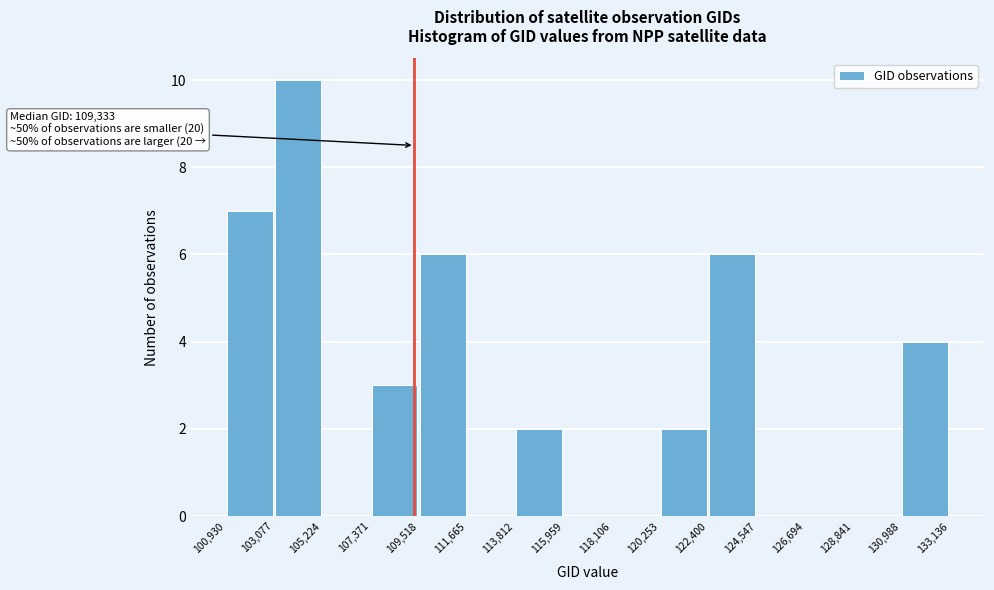

Which range on the x-axis has the tallest bar?

103,077 to 105,224